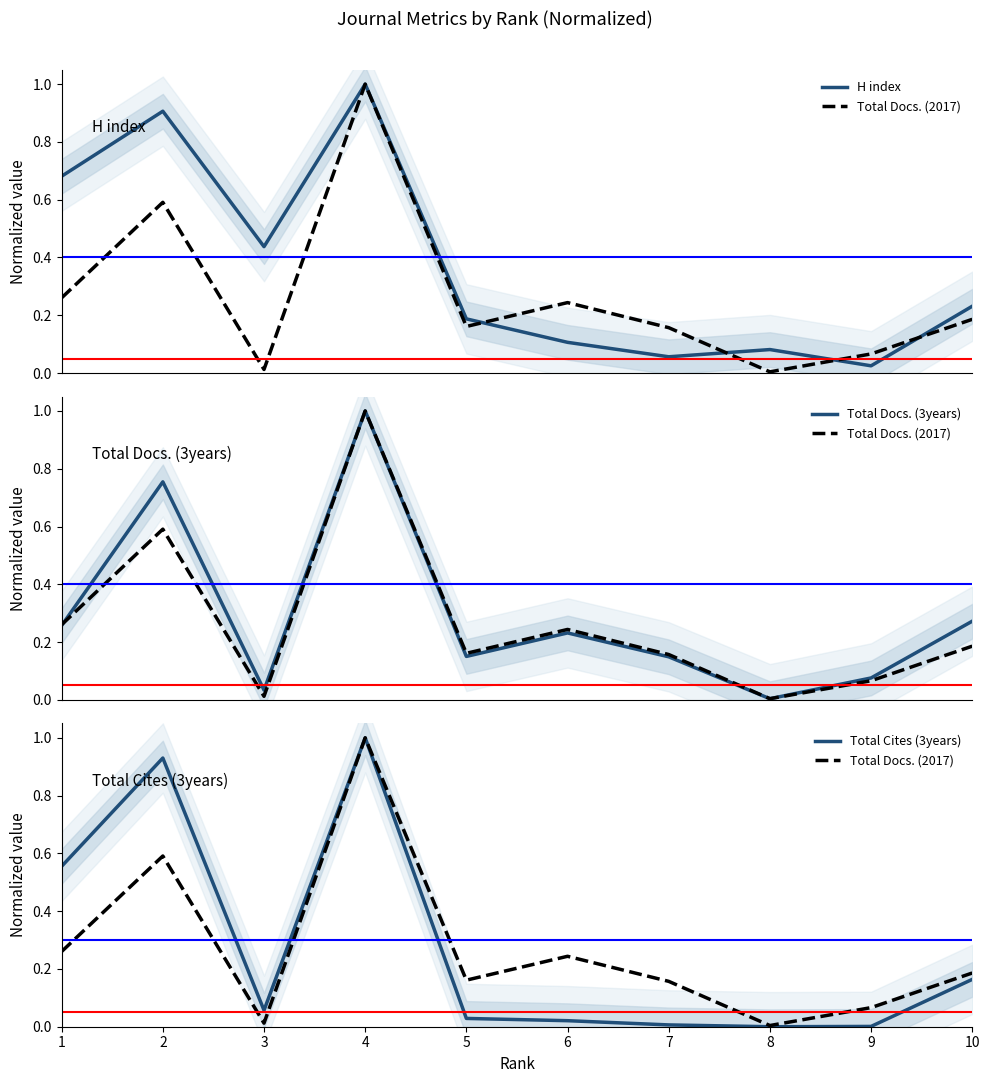

Where do Total Cites (3years) and H index first cross each other?

1 and 2